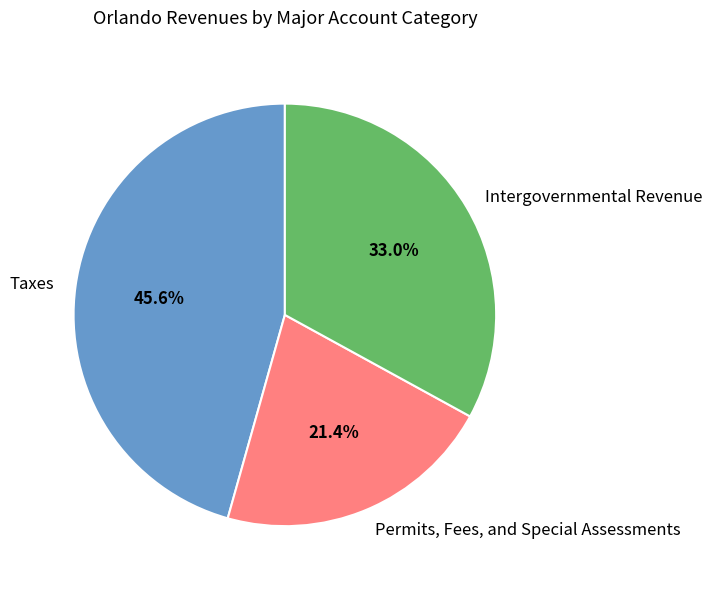

True or false: Permits, Fees, and Special Assessments accounts for 13% of the total.

False